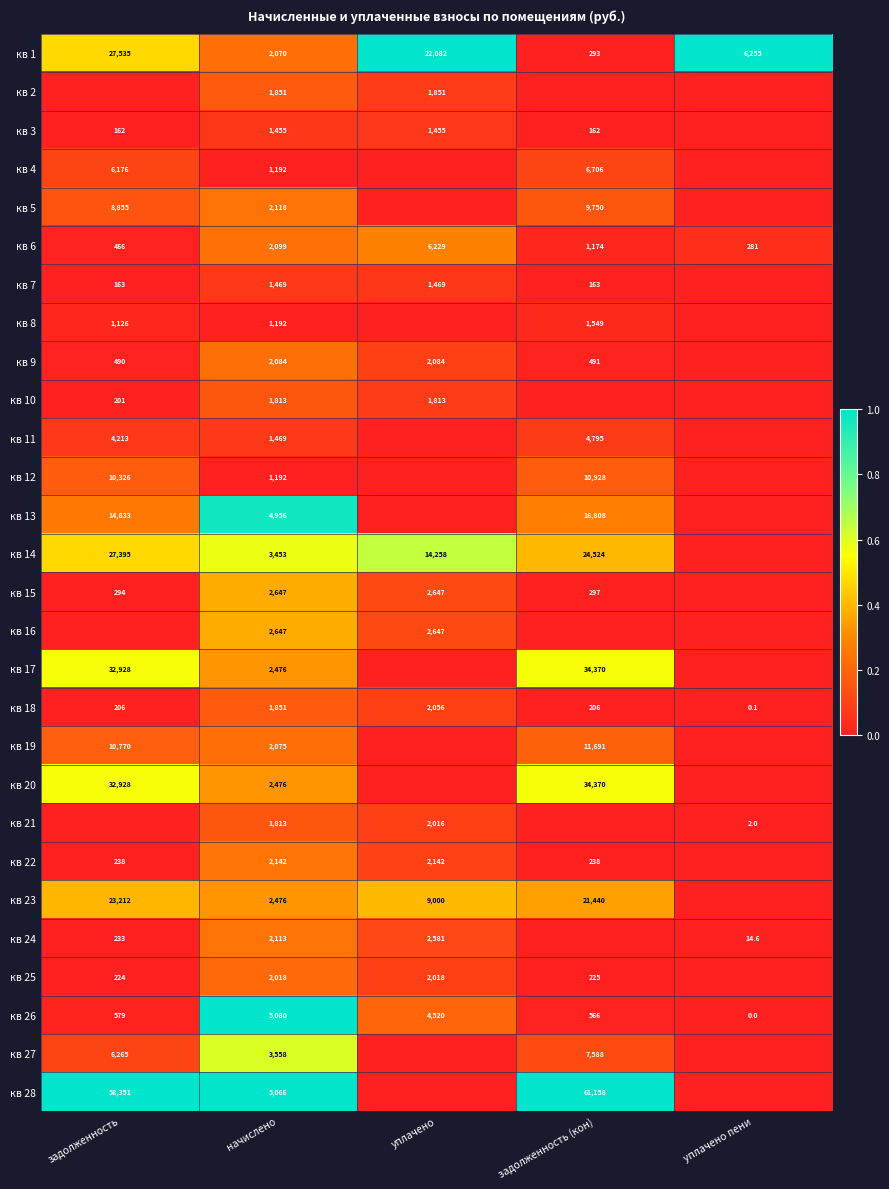

What is the sum of the кв 24 values at начислено and задолженность?

2346.0